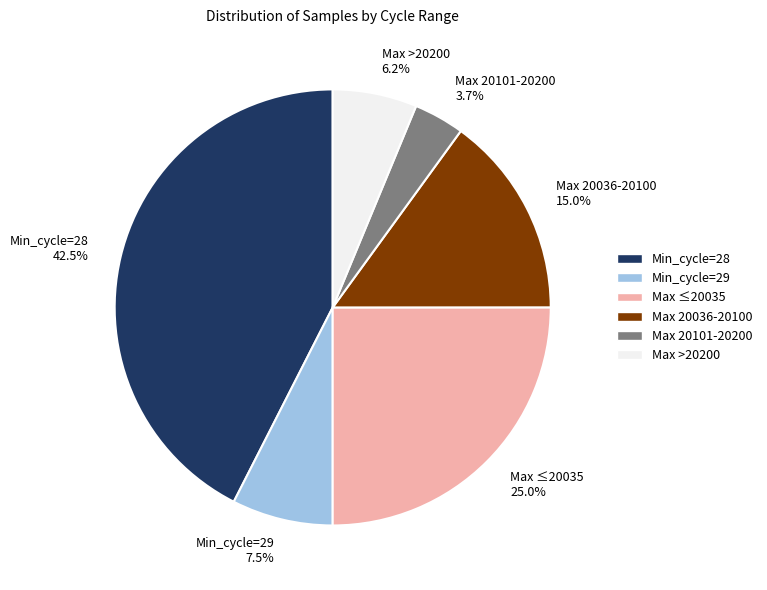

Approximately how many times larger is the value at Max ≤20035 25.0% compared to Max >20200 6.2%?

4.0